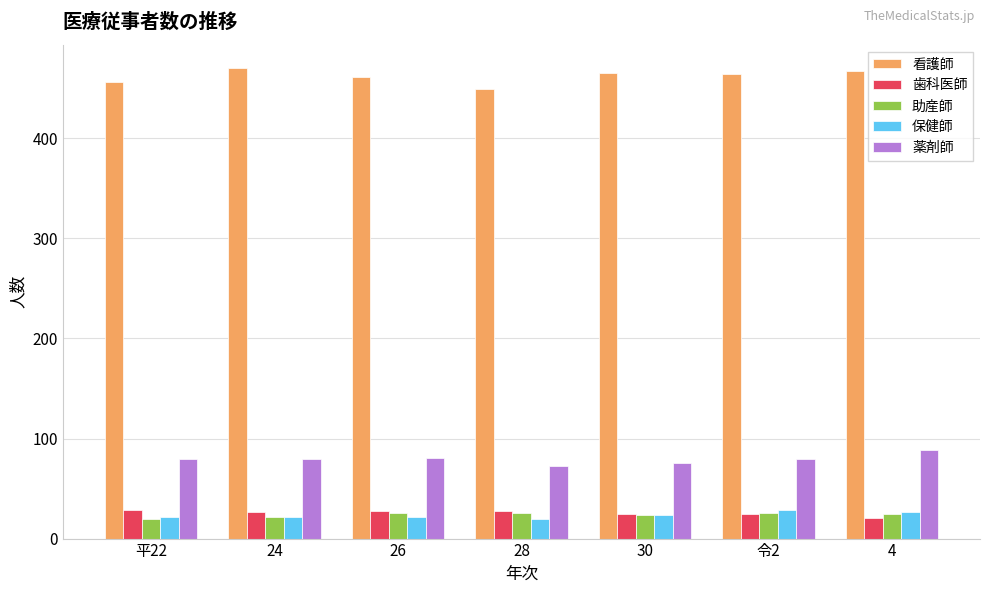

Are the bars grouped side by side (vs. stacked)?

Yes